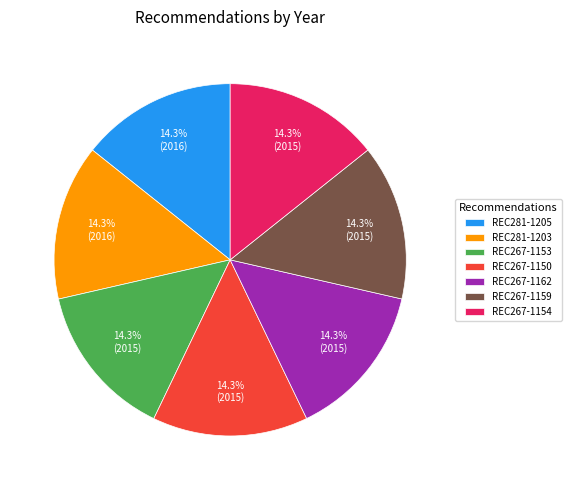

What is the ratio of the value at REC267-1154 to the value at REC281-1203?

1.0